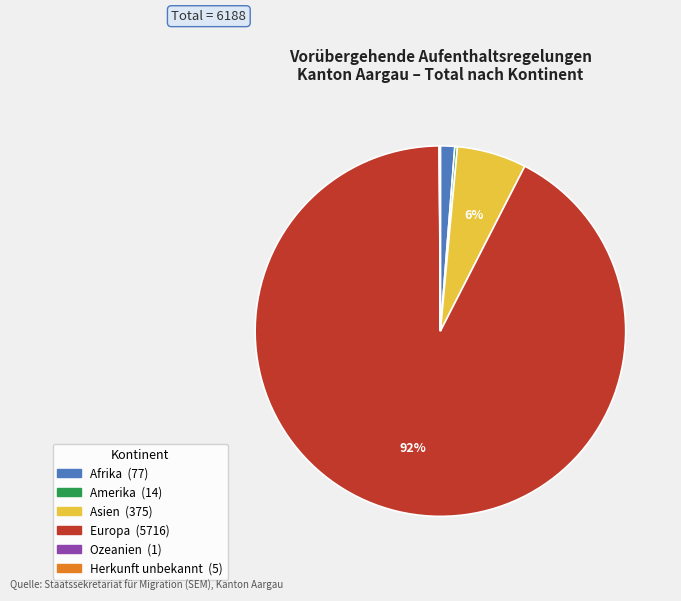

Which has a higher value, Asien or Afrika?

Asien